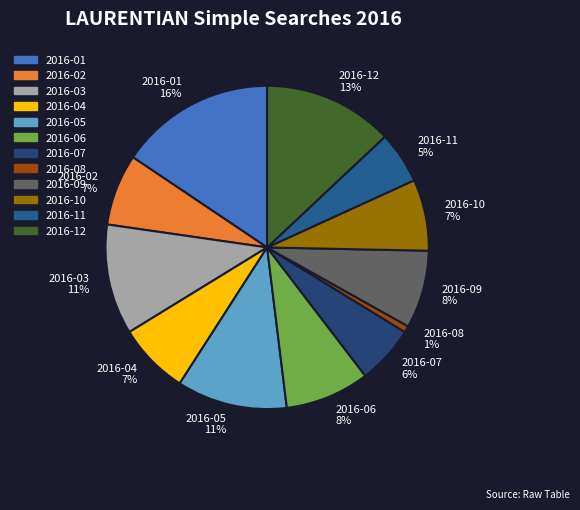

To the nearest percent, what is the difference between the largest and smallest slice percentages?

15%